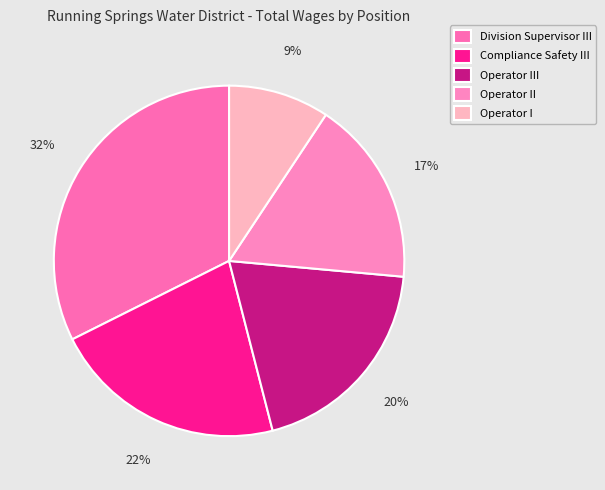

To the nearest percent, what percentage of the pie is Division Supervisor III?

32%